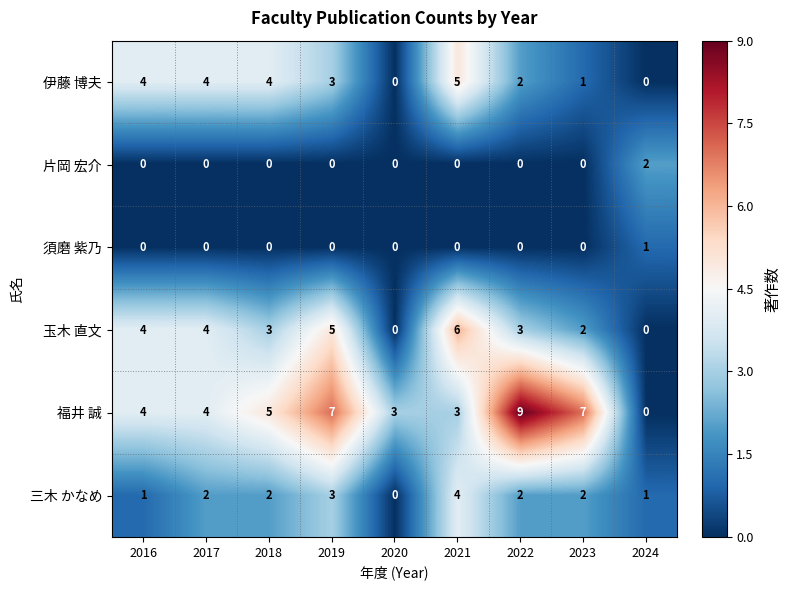

Which series has the largest total across all categories?

福井 誠